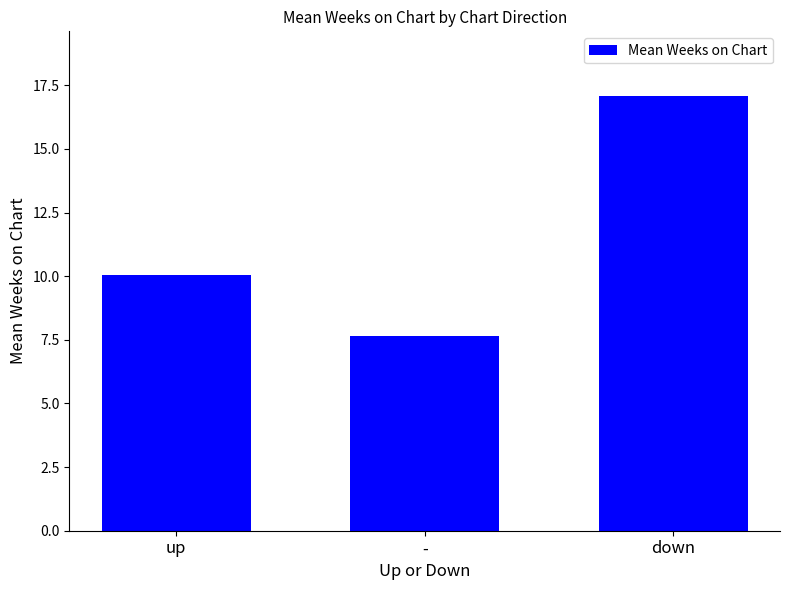

What position from the left is up?

1